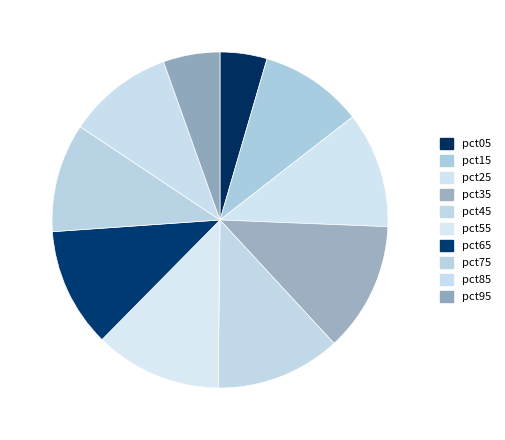

The pct05 slice represents 18% of the pie. True or false?

False